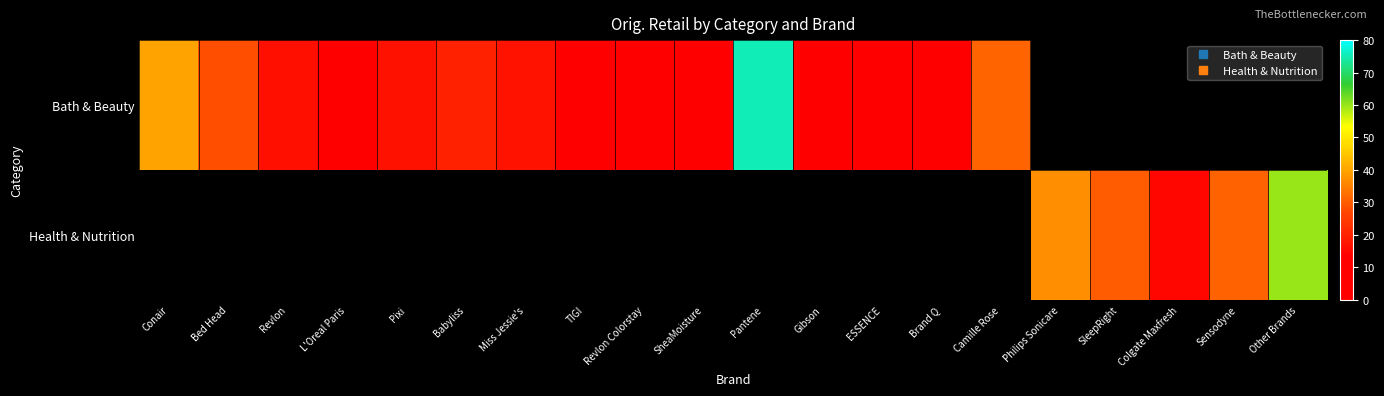

Is it true that Bath & Beauty equals 16.2 at Camille Rose?

False